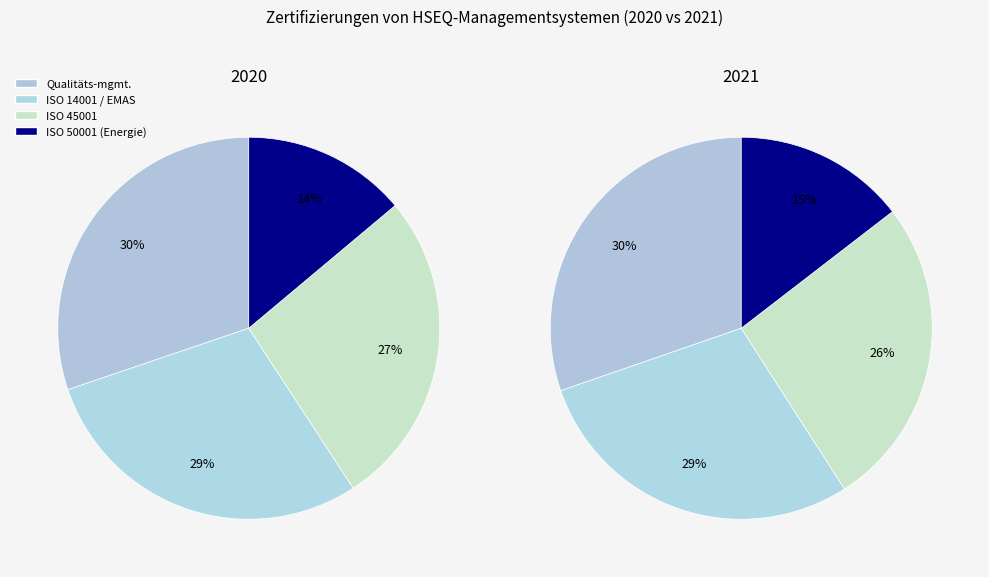

Does 0 account for over 50% of the chart?

No